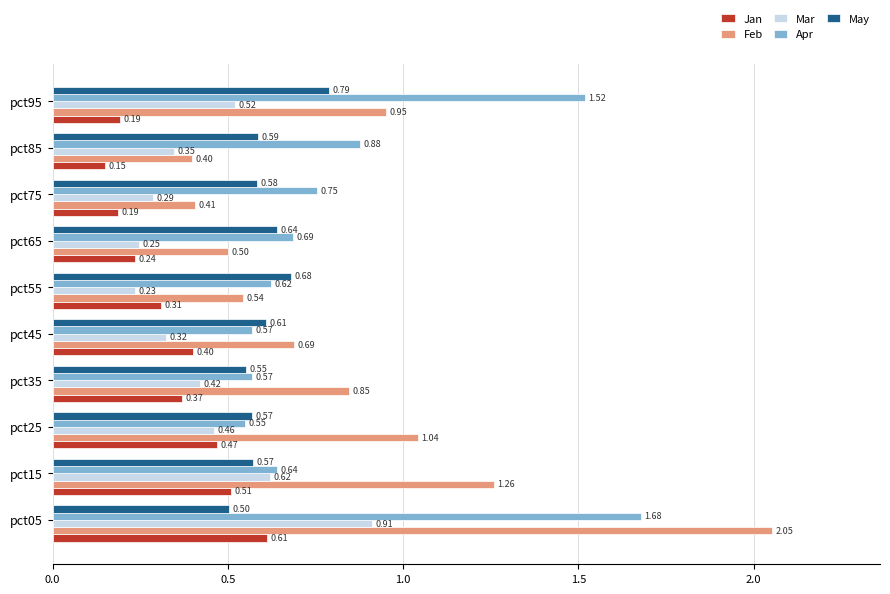

Is the value of Jan at pct05 greater than the value of May at pct75?

Yes